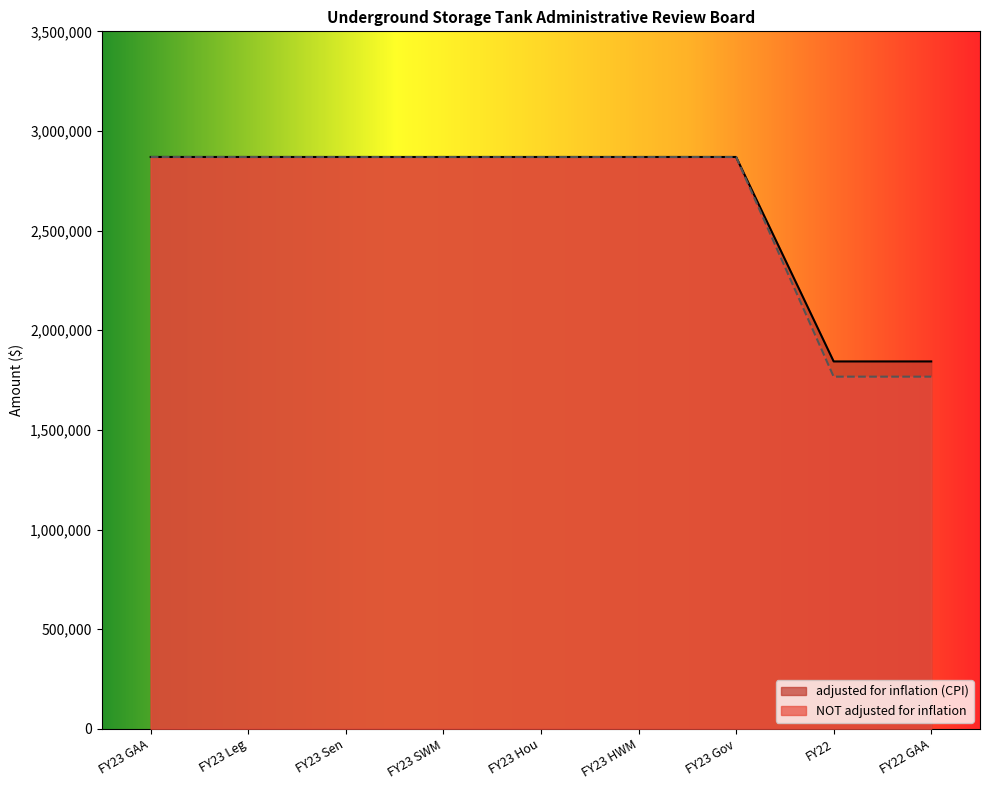

What is the sum of all NOT adjusted for inflation values?

23620454